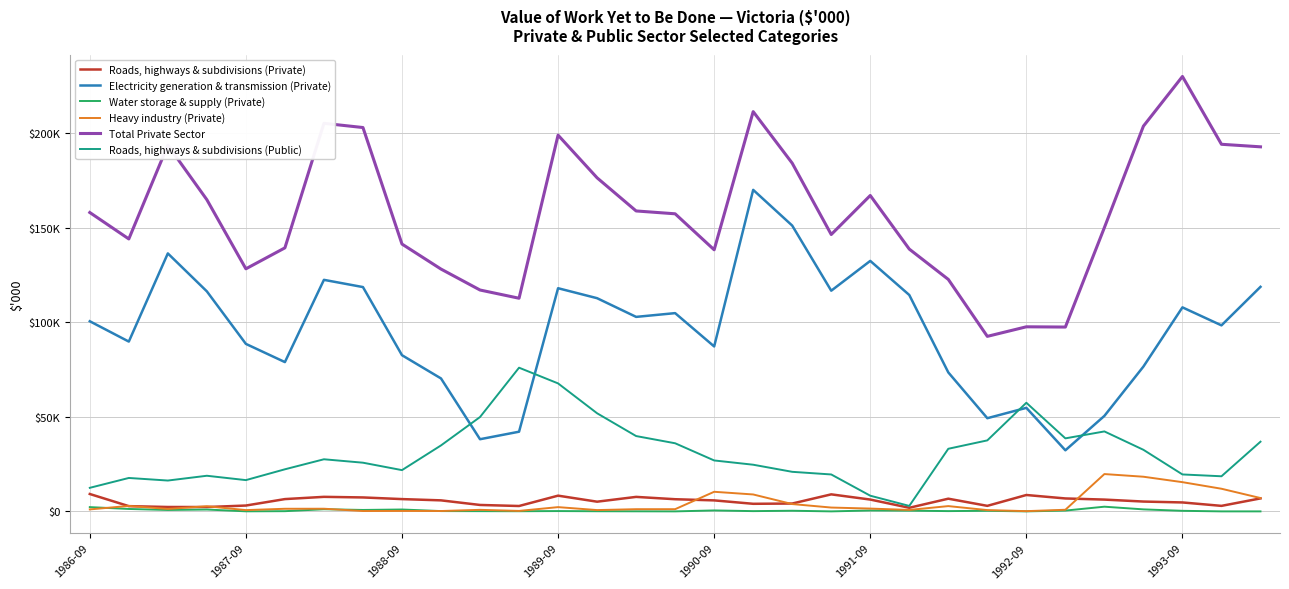

Is this an area chart (filled region under the line)?

No